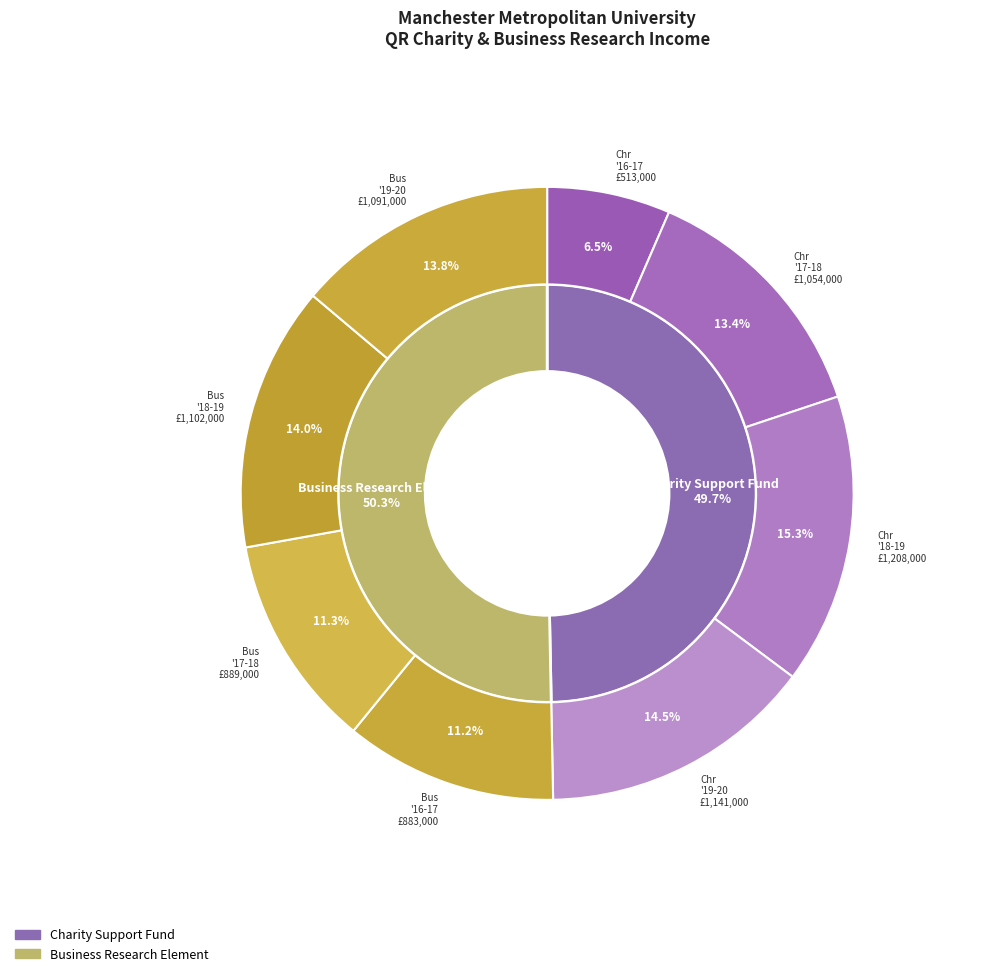

What percentage do 2019-20 Business Research Income and 2018-19 Charity Research Income together represent?

29.2%